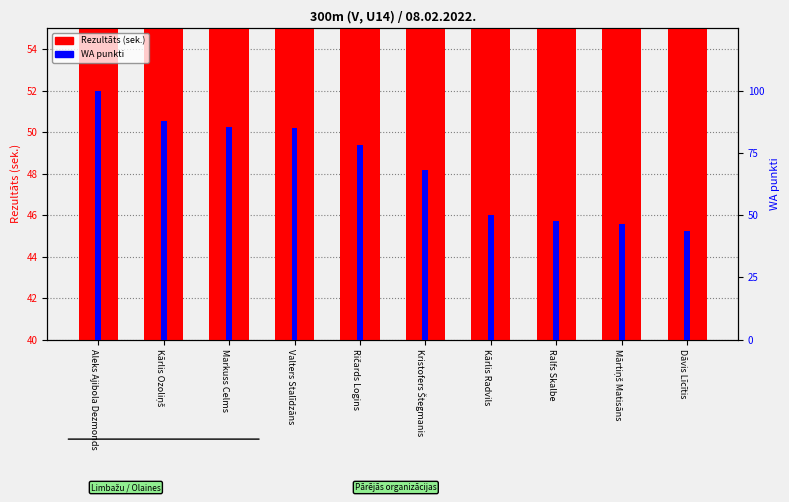

What is the sum of the Rezultāts values at Aleks Ajibola Dezmonds and Kristofers Štegmanis?

90.5